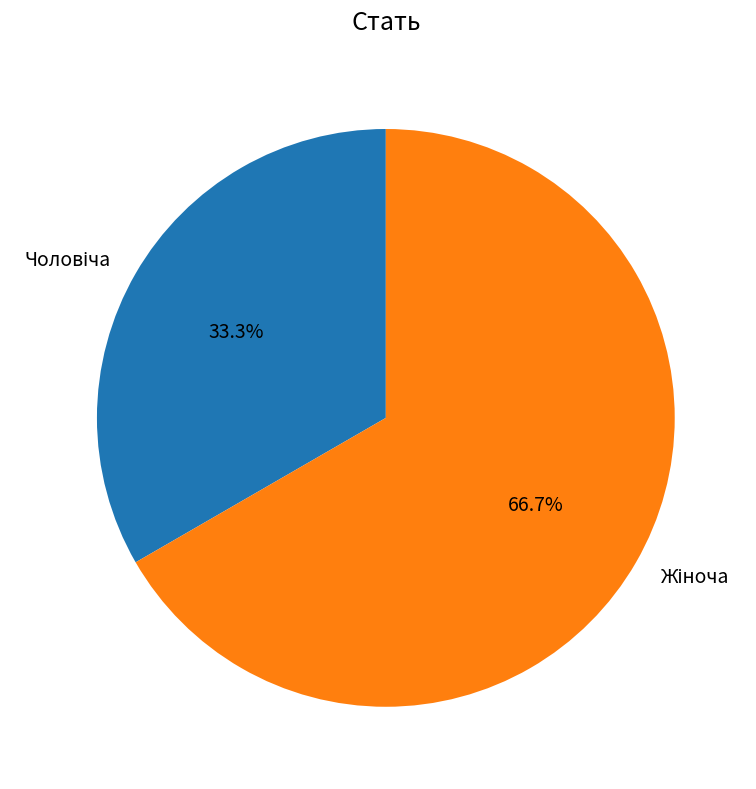

Does any single category account for the majority?

Yes